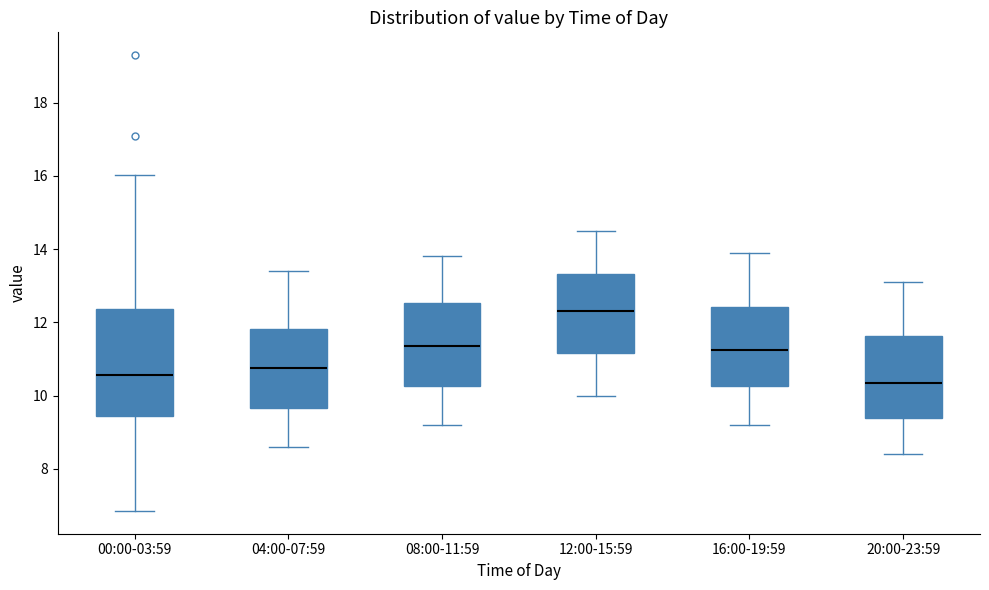

Comparing the boxes themselves (not the whiskers), which one is the tallest?

00:00-03:59